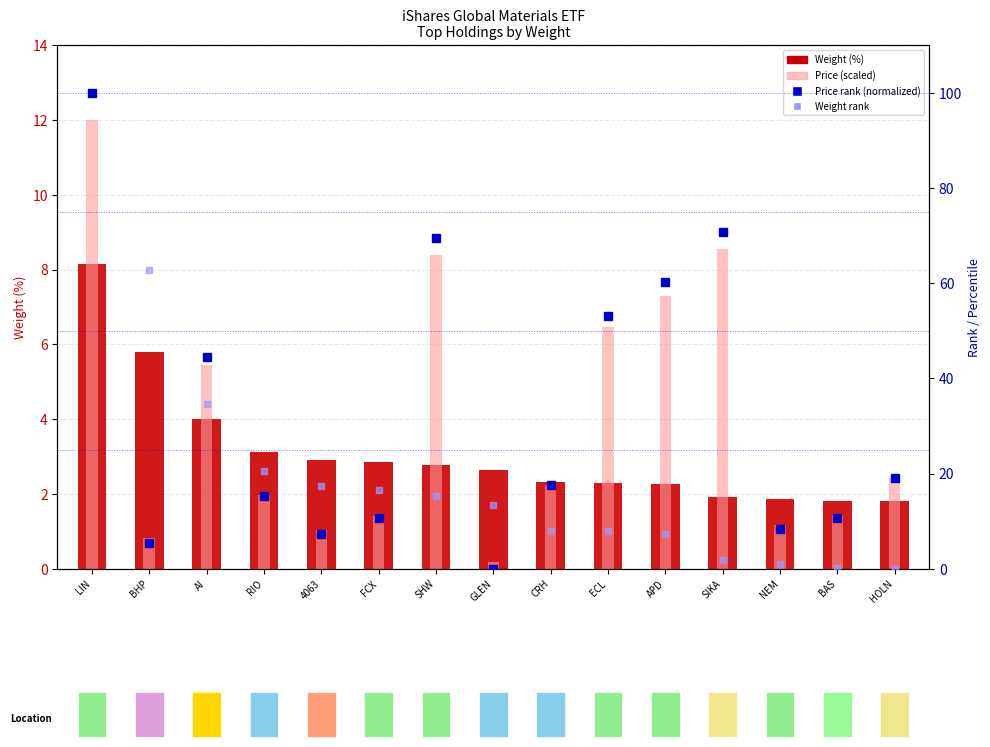

What are all the series names shown in the legend?

Weight (%), Price (scaled), Price rank (normalized), Weight rank